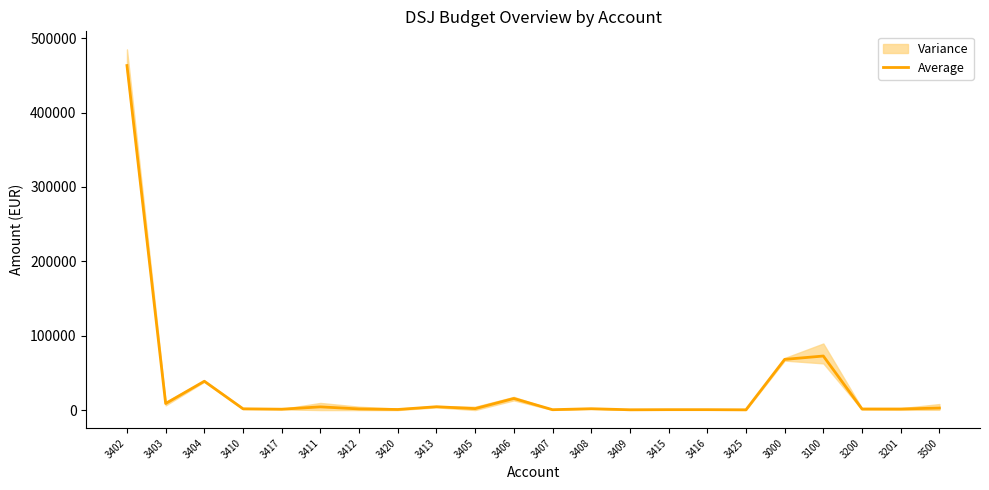

What is the average value?

31488.2